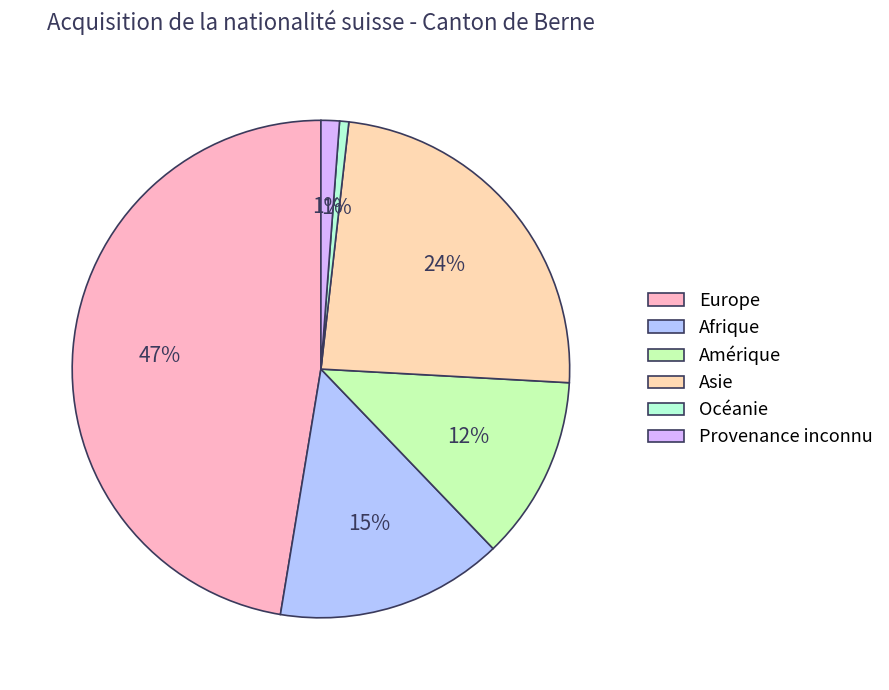

Does any single category account for the majority?

No